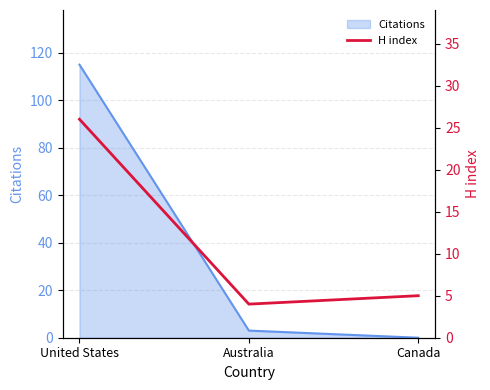

True or false: Citations has a value of -65 at Canada.

False